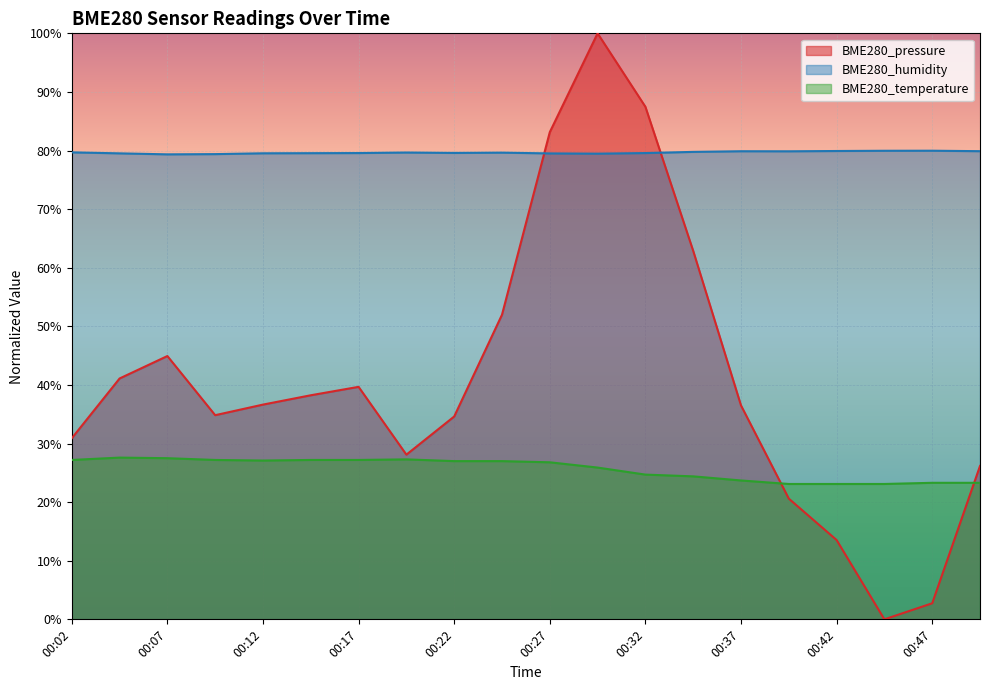

True or false: BME280_temperature and BME280_pressure cross at least once.

True